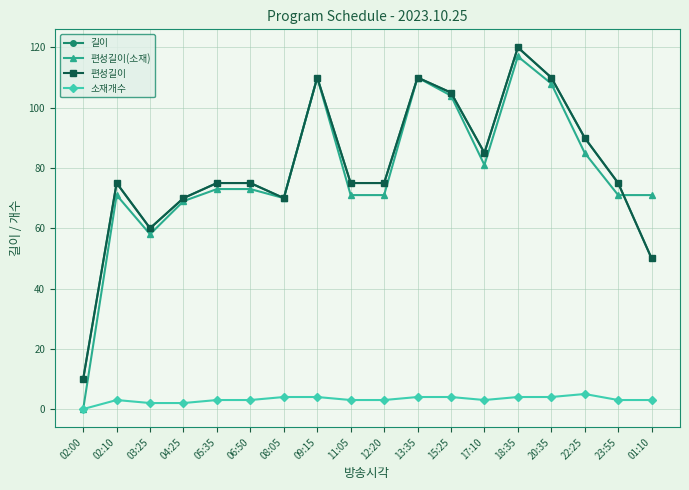

At which label does 편성길이(소재) first exceed 73?

09:15